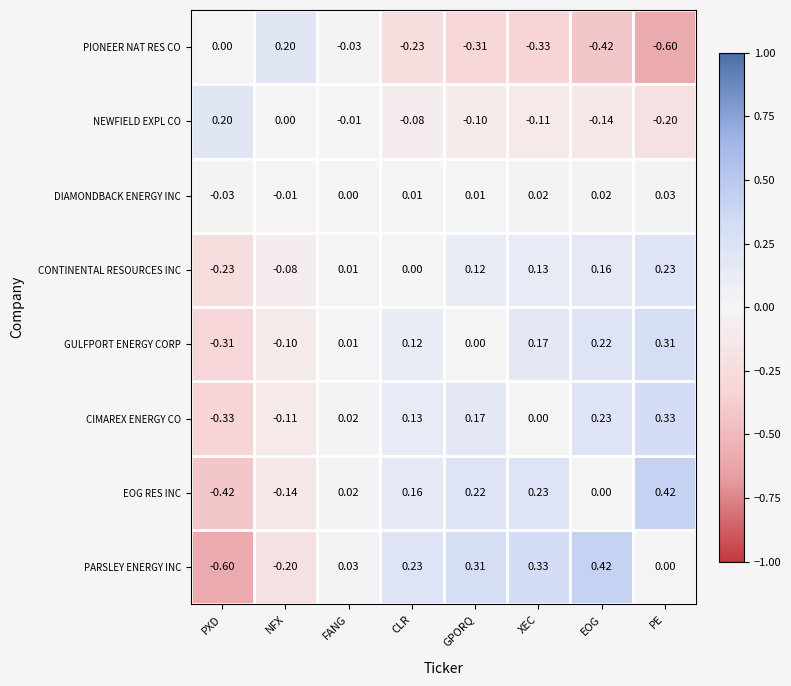

How many negative values does the PIONEER NAT RES CO series have?

6